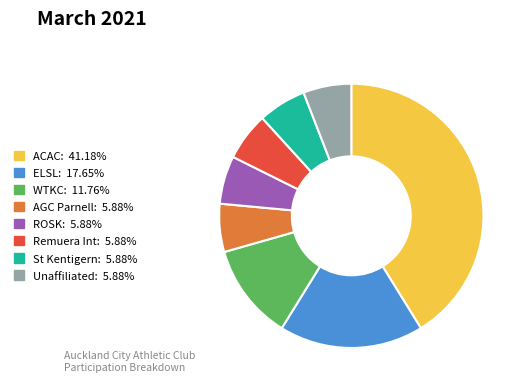

Do WTKC: 11.76% and ROSK: 5.88% together represent more than half of the pie?

No